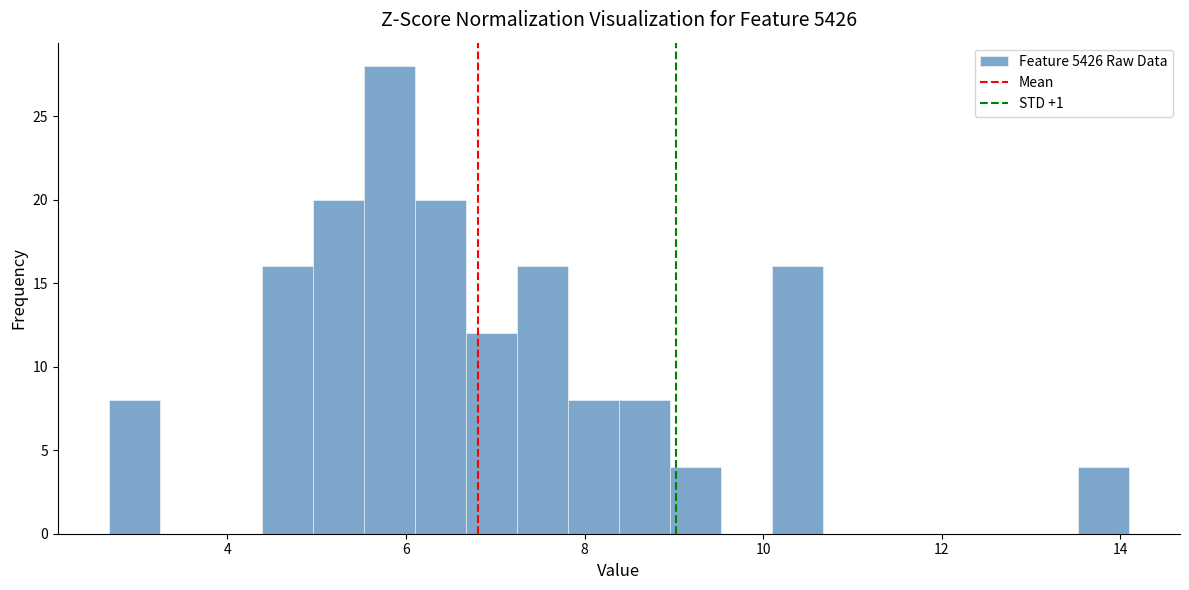

Read against the x-axis, roughly where is the centre of the tallest bar?

5.8